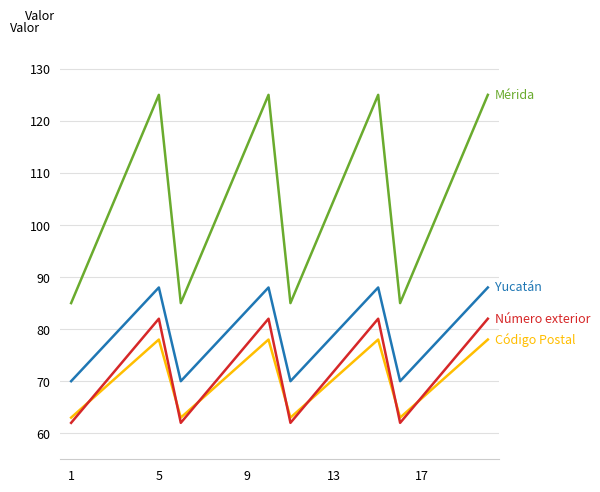

What is the greatest value displayed?

125.0